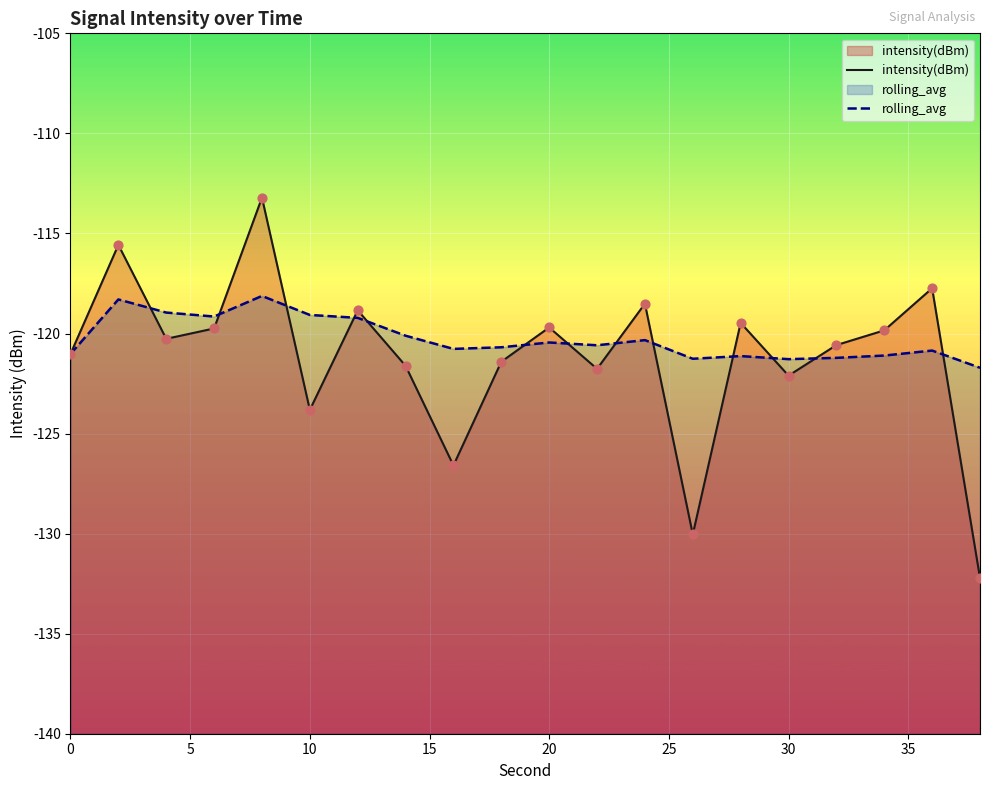

Which series has the largest Y range (max minus min)?

intensity(dBm)